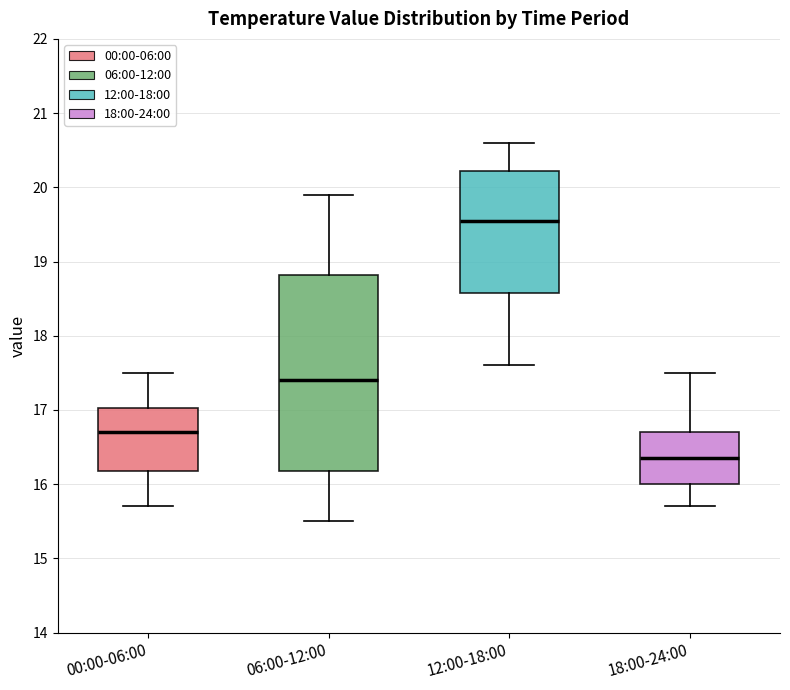

Where is the upper edge of the box for 00:00-06:00 on the y-axis? The values are not printed on the chart, so give them approximately, as read against the axis.

17.0